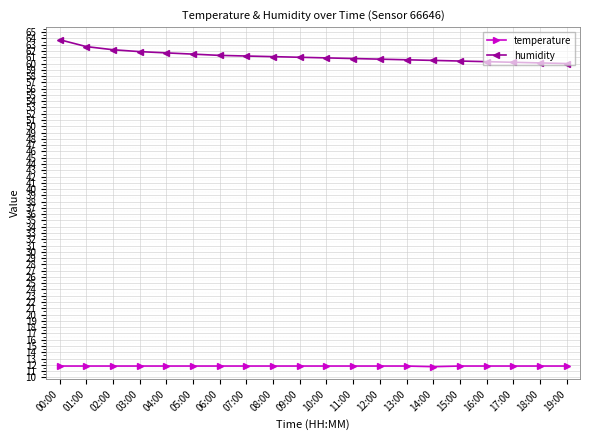

What is the label of the 11th point from the right?

09:00